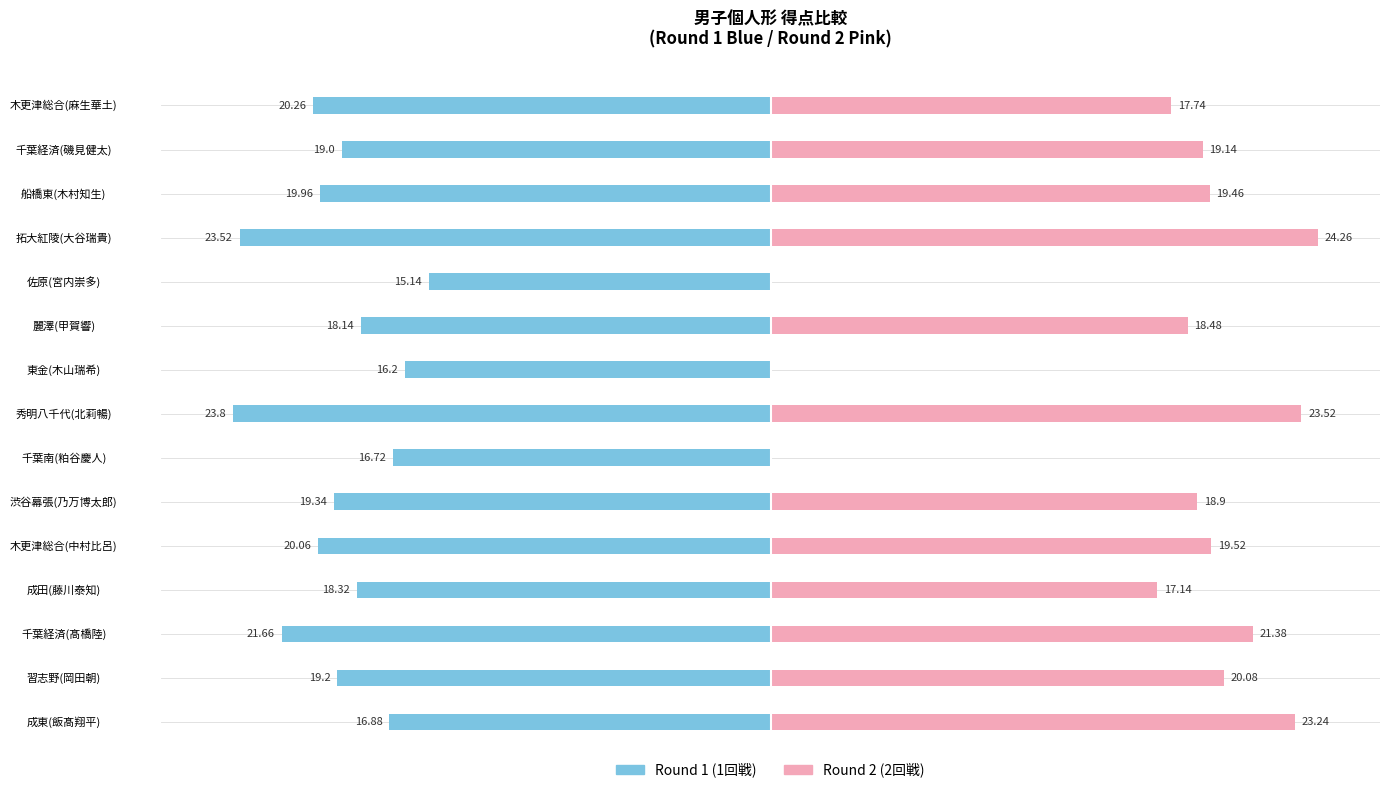

How many values in the Round 1 series are below -19?

8